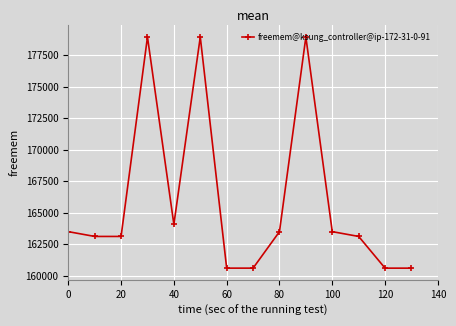

What is the difference between the maximum and minimum values?

18356